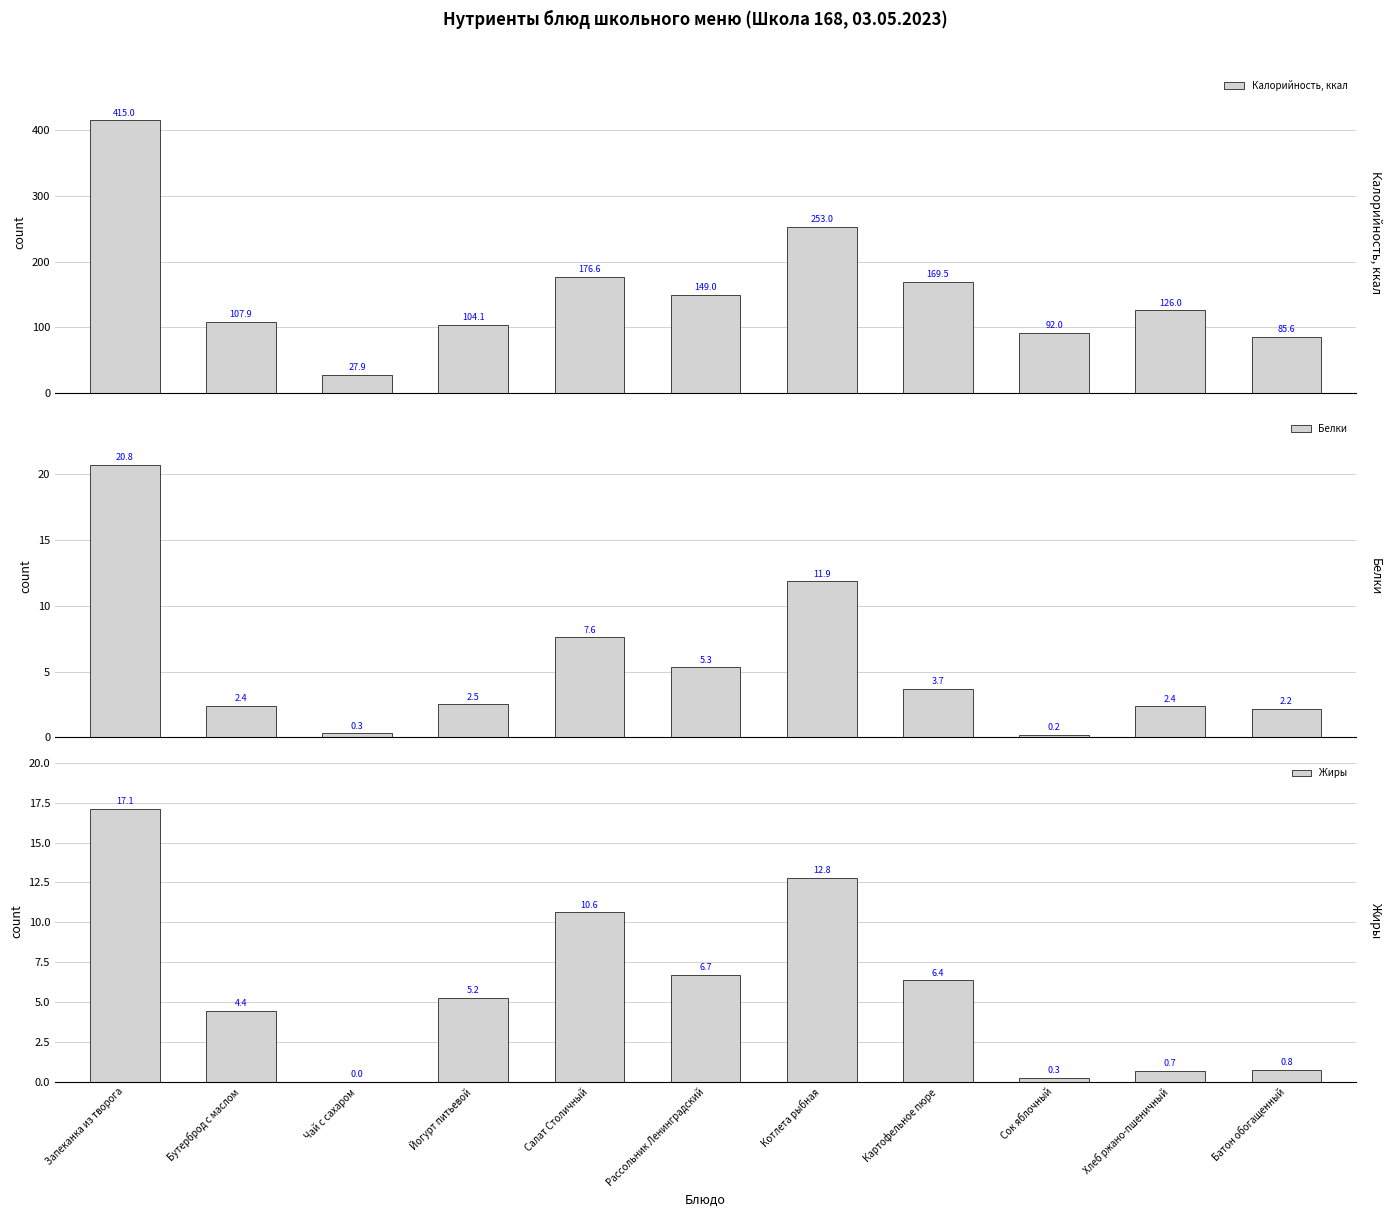

What position from the left is Сок яблочный?

9